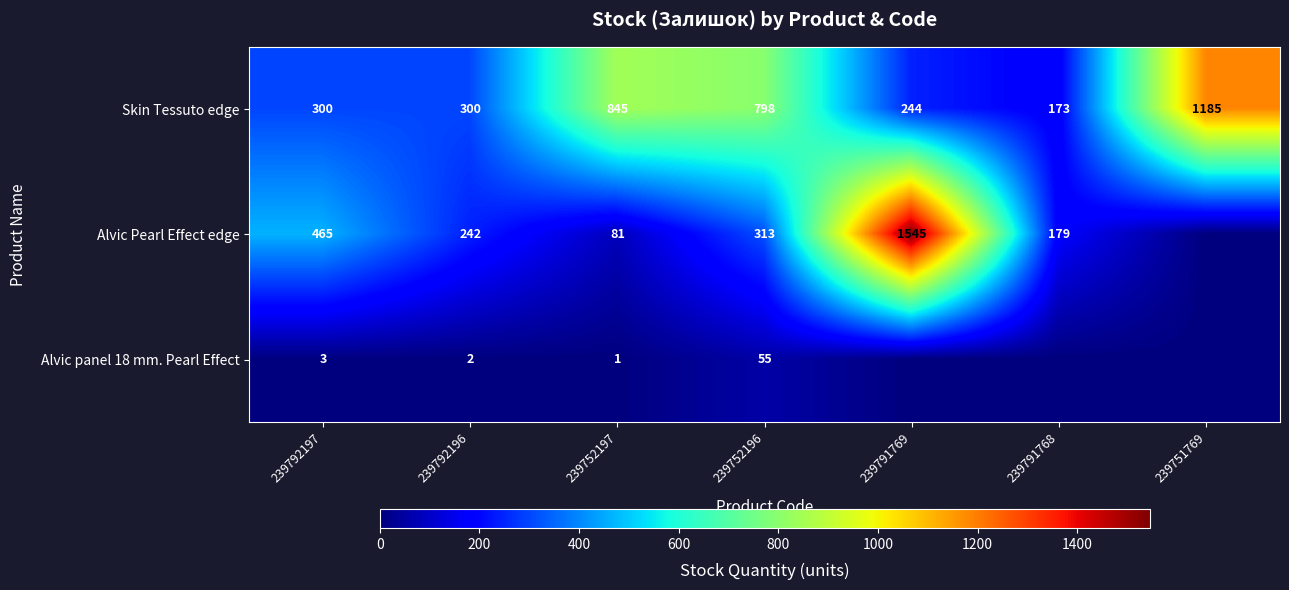

What is the difference between the highest and lowest values at 239751769?

1185